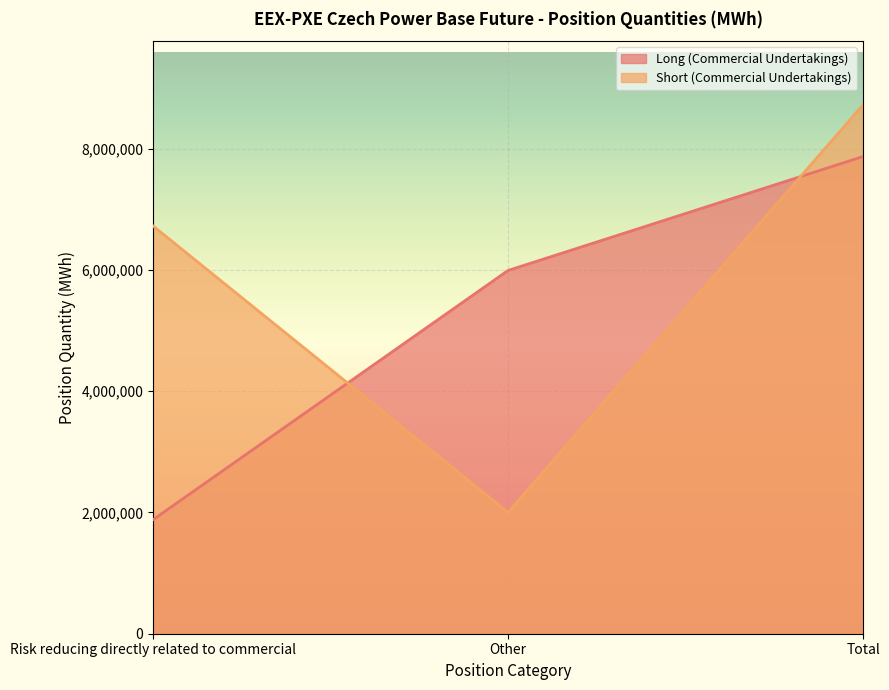

Rank the series by their average value, from lowest to highest.

Long (Commercial Undertakings), Short (Commercial Undertakings)